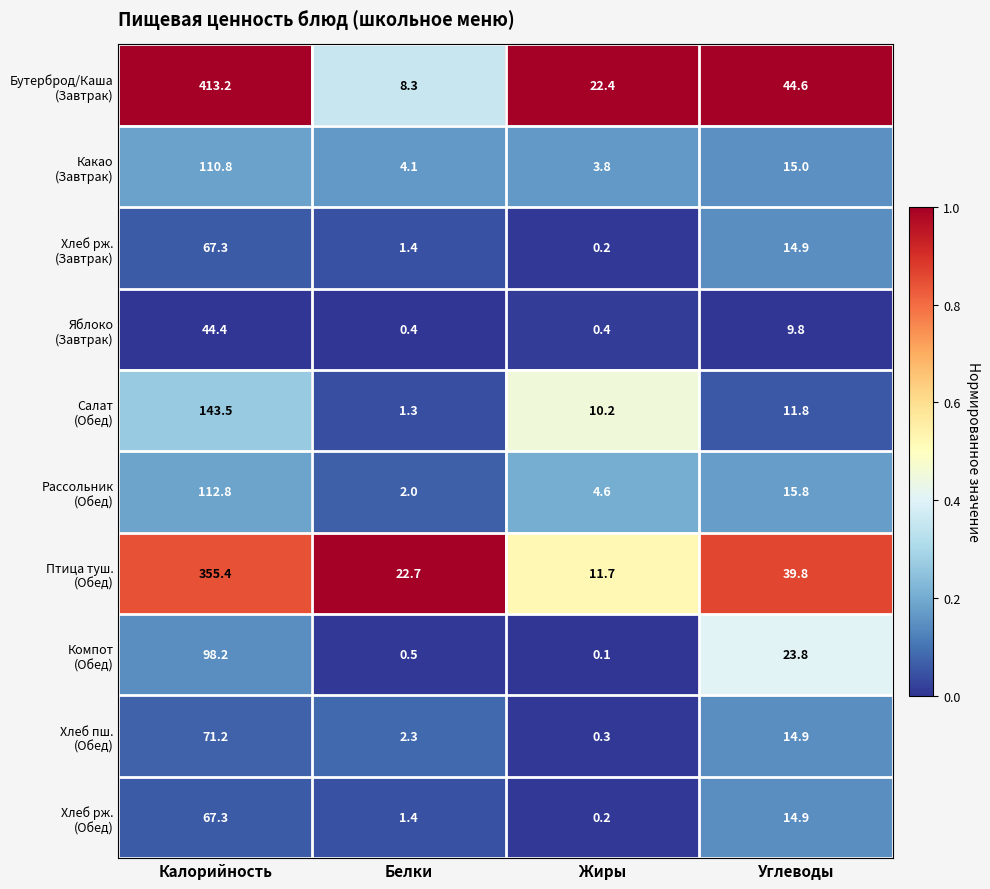

What is the total value across all series at Углеводы?

205.3